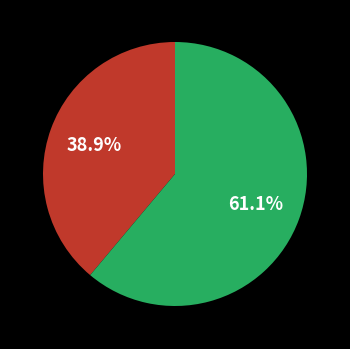

To the nearest percent, what is the average slice percentage?

50%